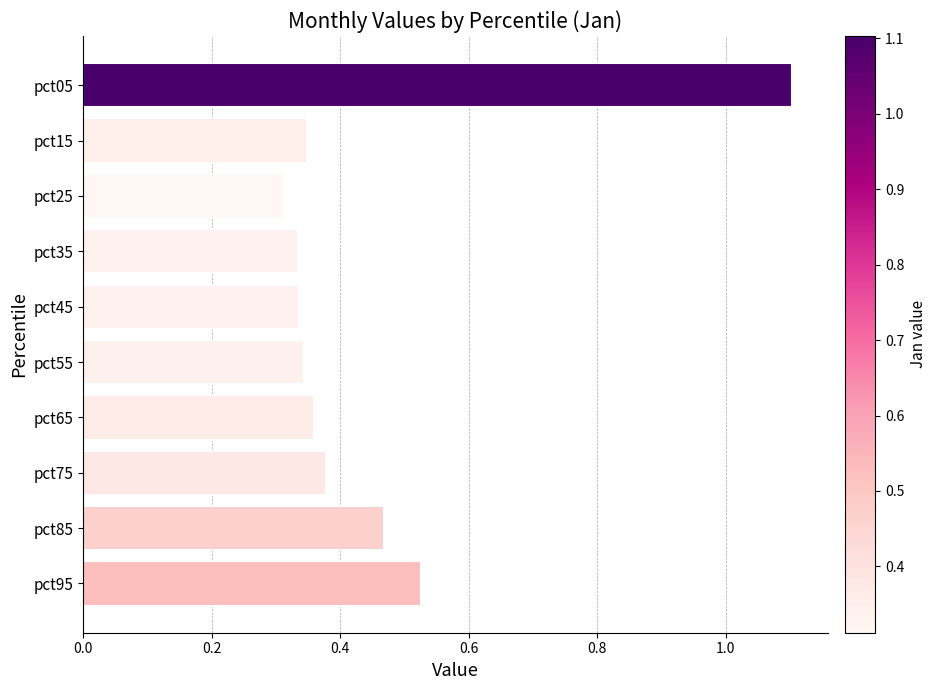

What is the maximum value shown in the chart?

1.1